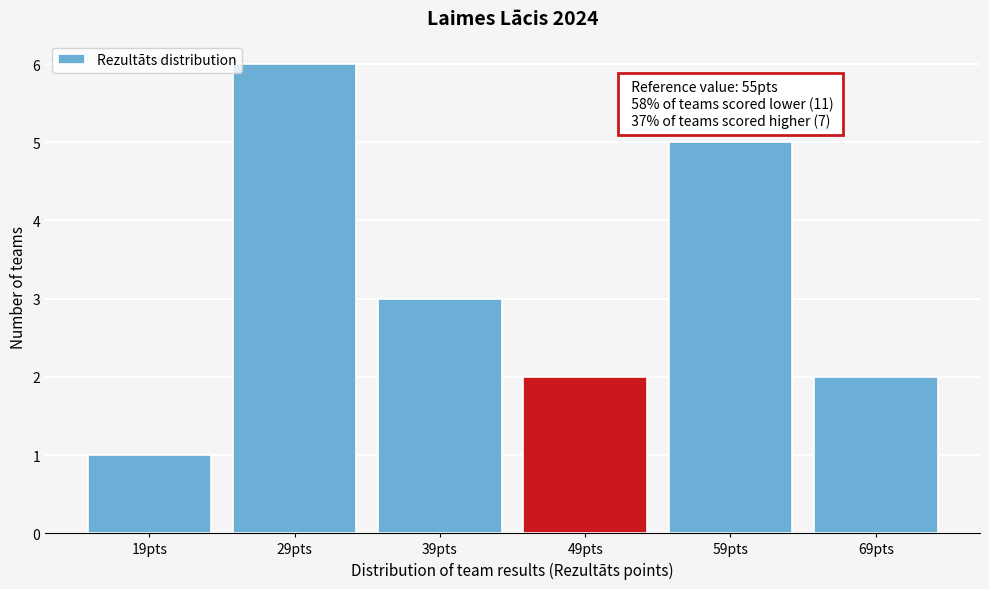

Reading left to right, extract all data points from this chart.

19pts=1	29pts=6	39pts=3	49pts=2	59pts=5	69pts=2